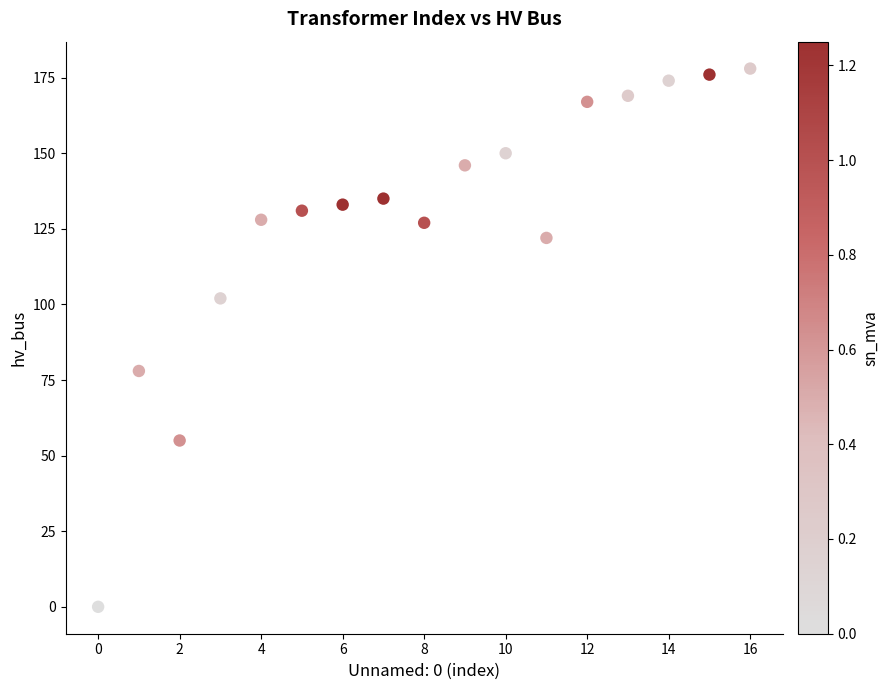

What is the range of Y values (max minus min)?

178